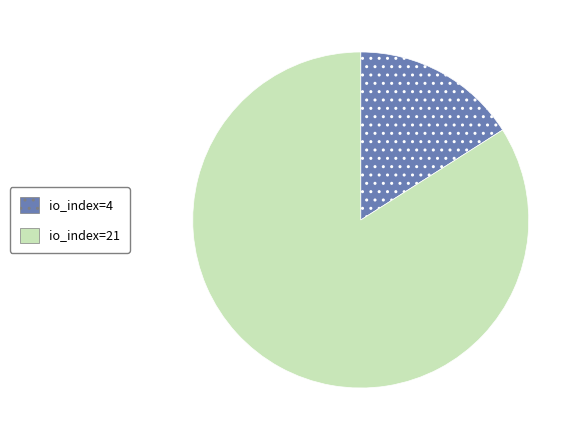

How many segments does this pie chart have?

2